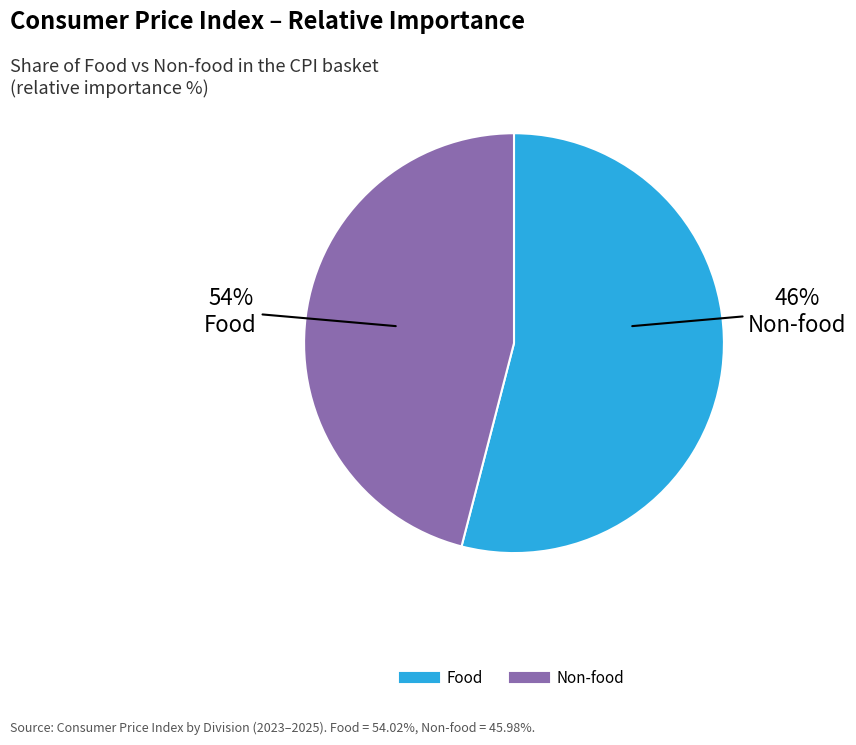

Rank the categories by value from highest to lowest.

Food, Non-food